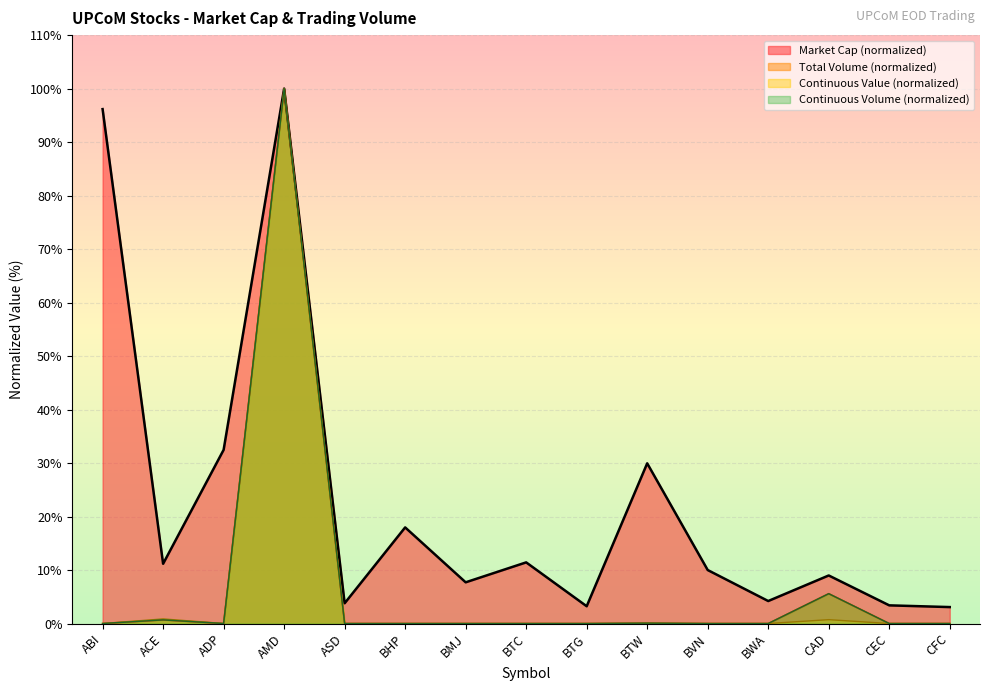

What is the value of the Total Volume point at the 2nd from the left?

0.7